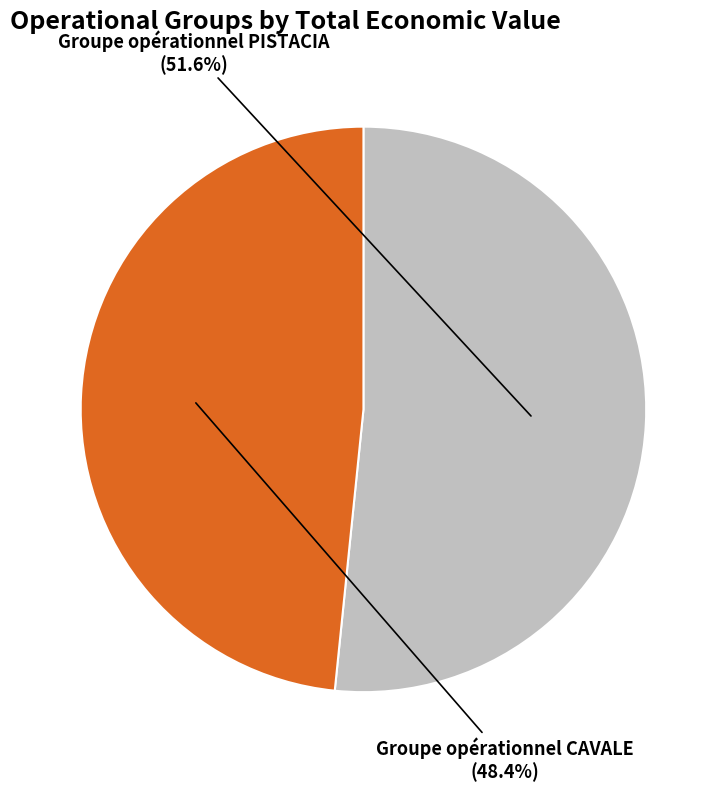

To the nearest percent, what portion does Groupe opérationnel CAVALE represent?

48%